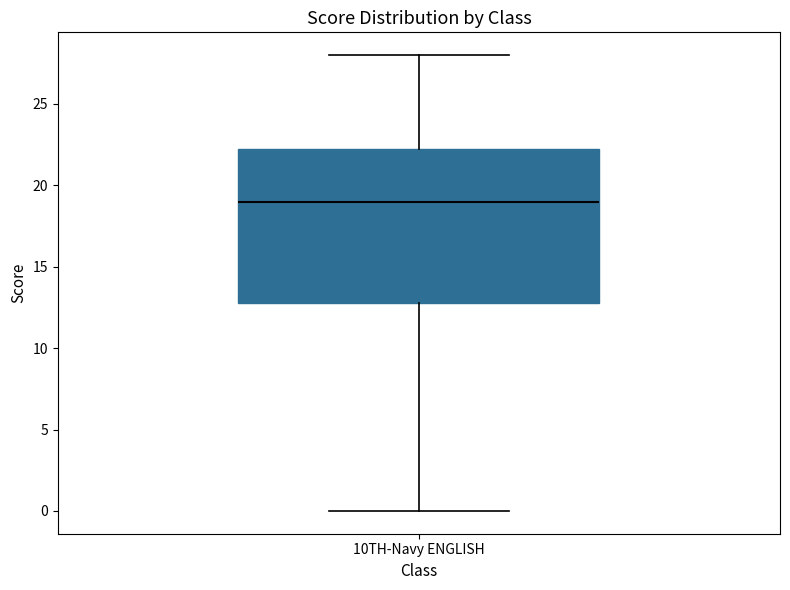

Read this box plot against the y-axis: the position of the median line, the range covered by the box, and the ends of both whiskers. The values are not printed on the chart, so give them approximately, as read against the axis.

median 19.0, box 13.0 to 22.5, whiskers 0.0 to 28.0